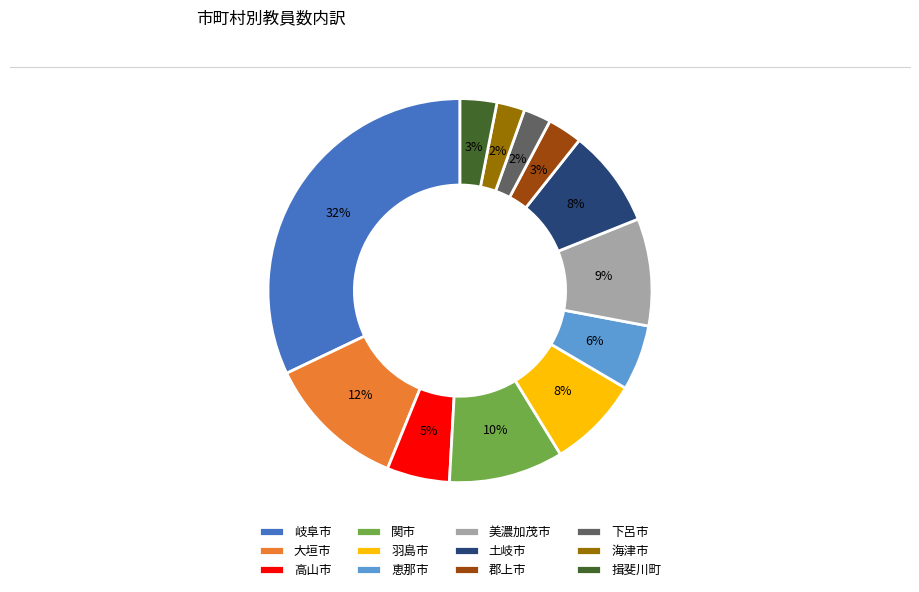

Is 下呂市 the majority of the pie?

No